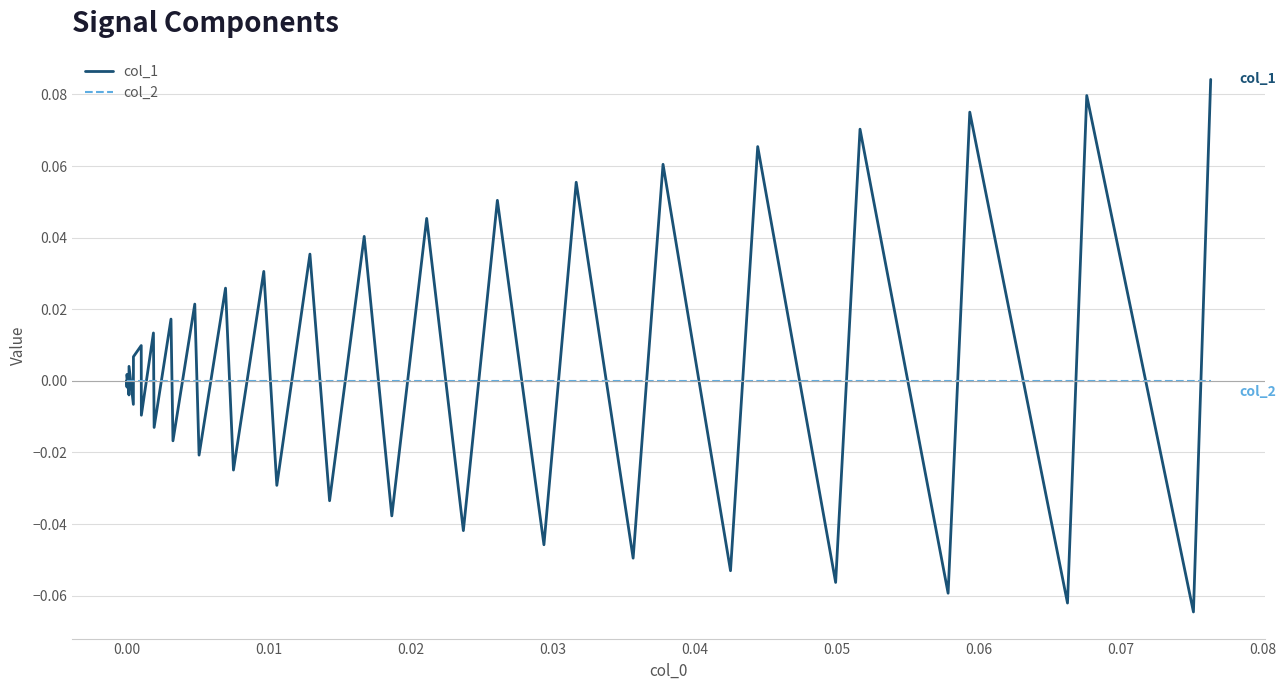

In col_1, how many points are higher than both neighbors (excluding endpoints)?

18